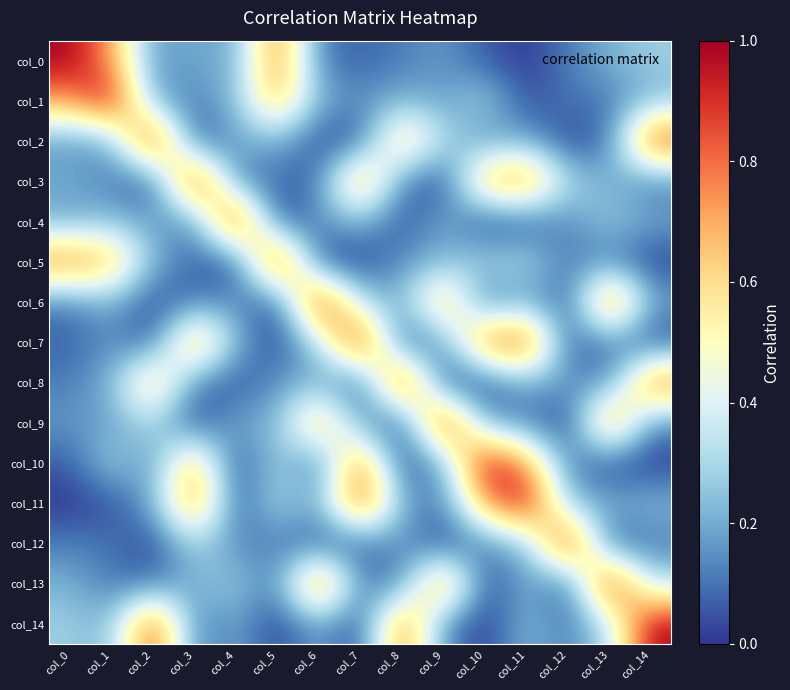

Which has a higher value, col_8 or col_1?

col_1